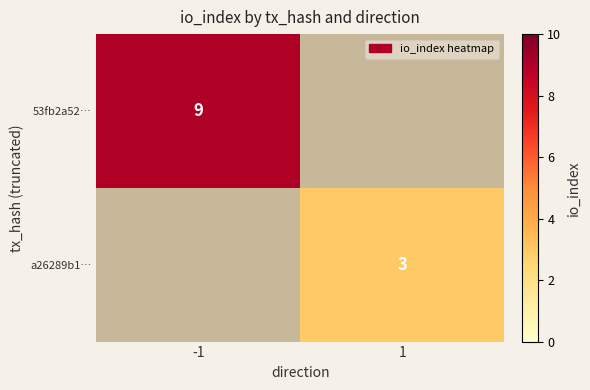

What is the maximum value shown in the chart?

9.0